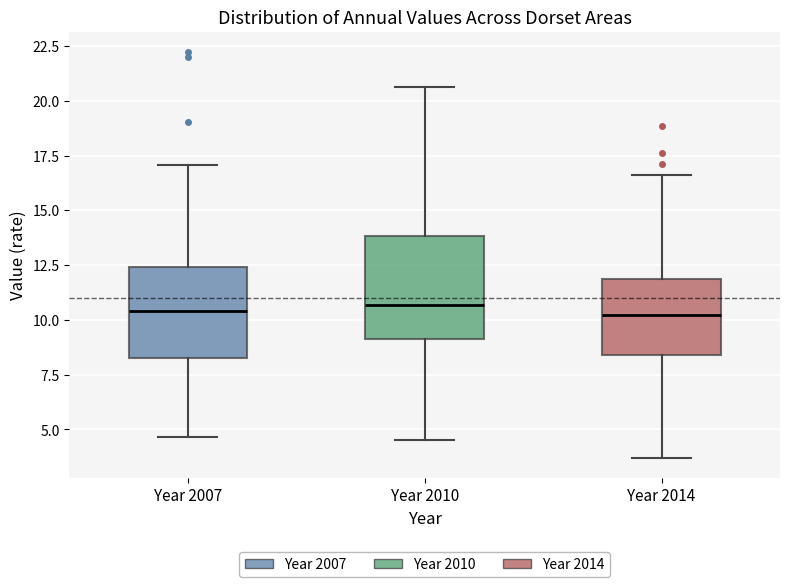

Which box is the tallest, from its lower edge to its upper edge?

Year 2010